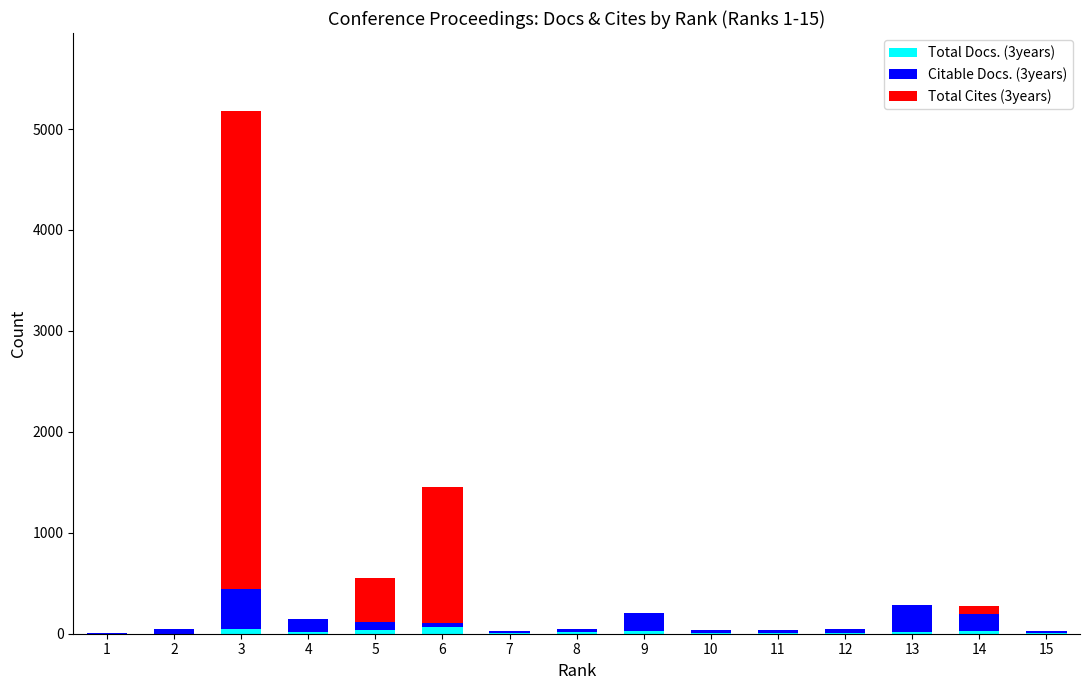

At which category is the sum across all series the highest?

3